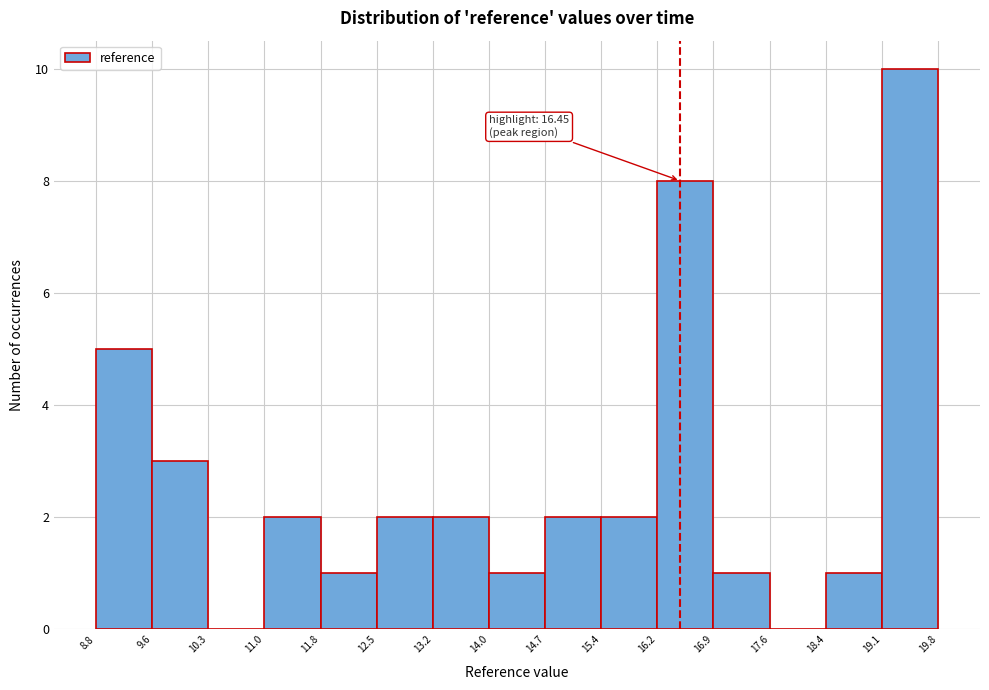

Which range on the x-axis has the tallest bar?

19.1 to 19.8